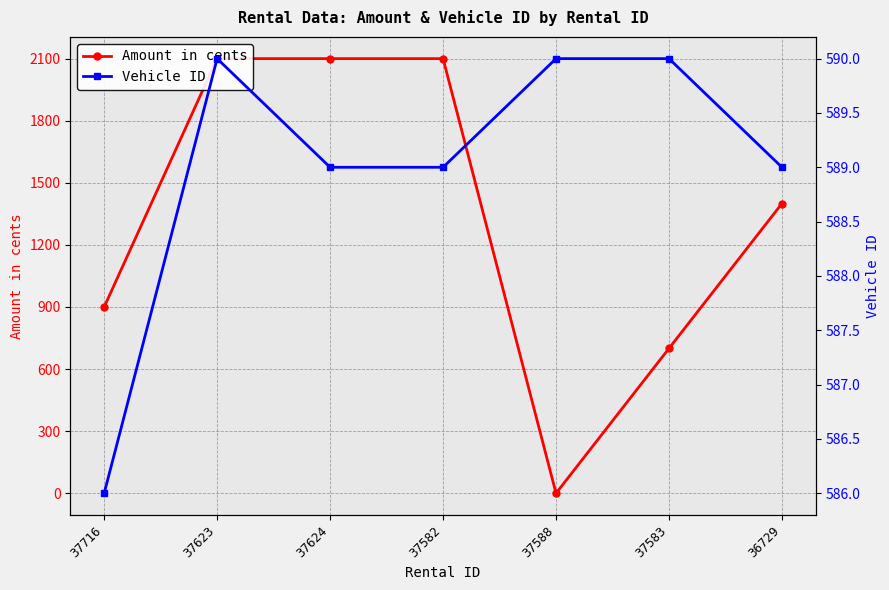

At which label does Vehicle ID first exceed 589?

37623